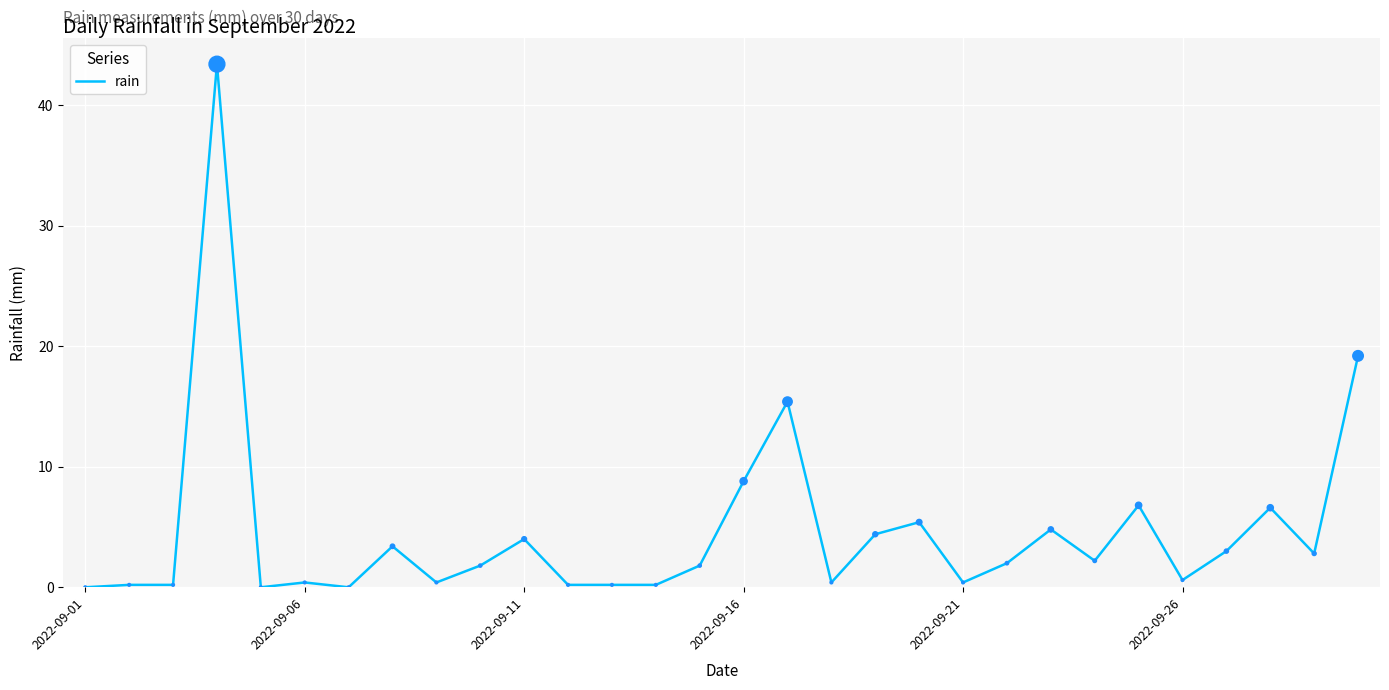

What is the difference between the maximum and minimum values?

43.4